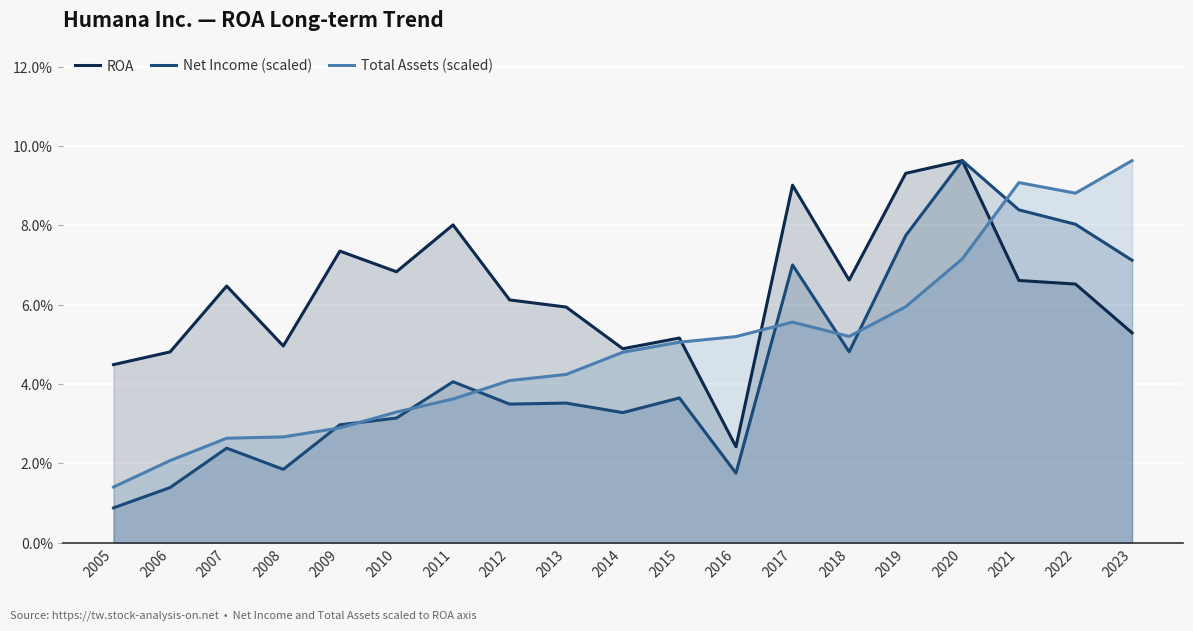

Rank the series by their average value, from lowest to highest.

Net Income (scaled), Total Assets (scaled), ROA